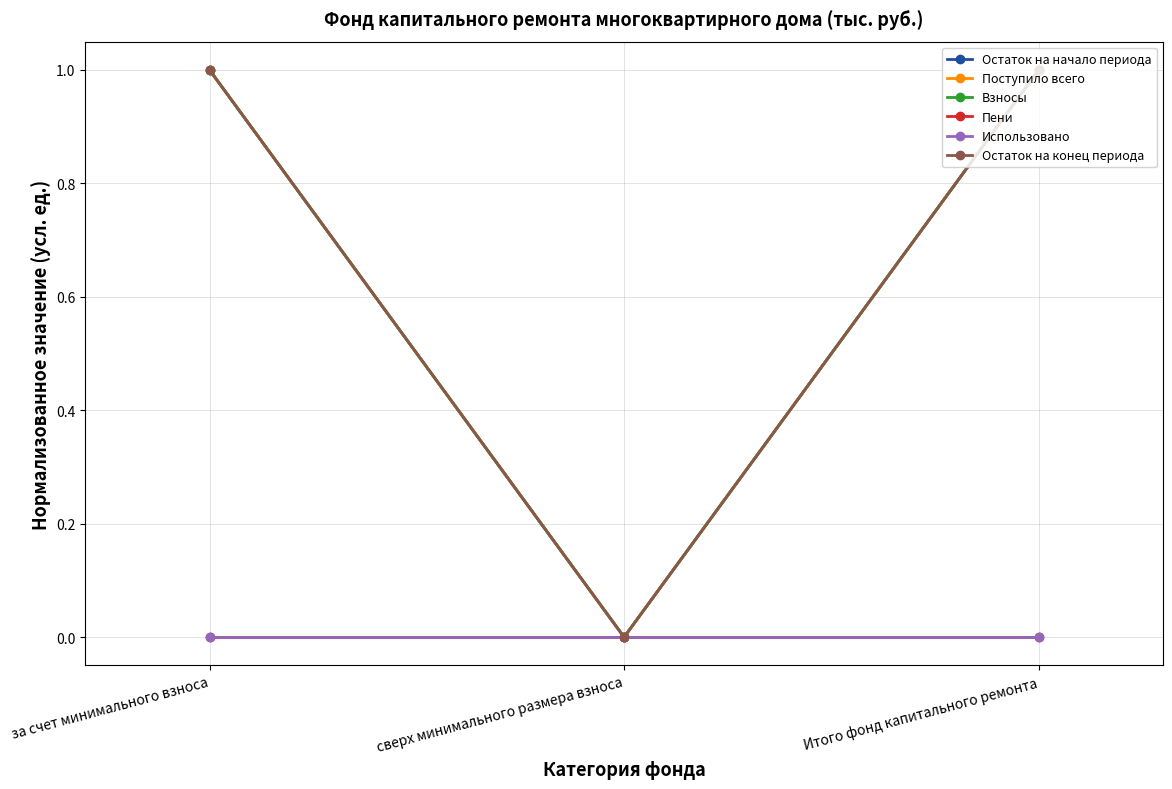

Which series has the largest total across all categories?

Остаток на начало периода